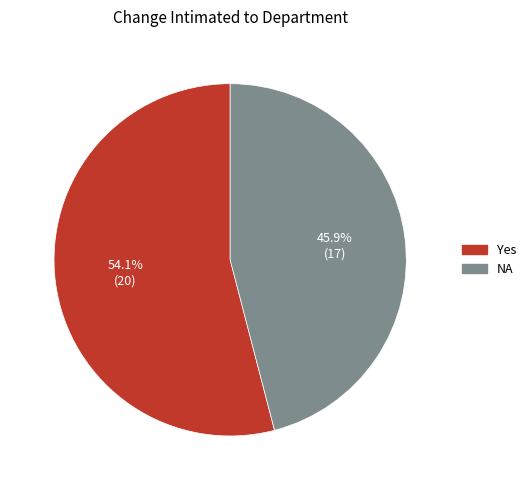

Count the number of slices in the pie.

2